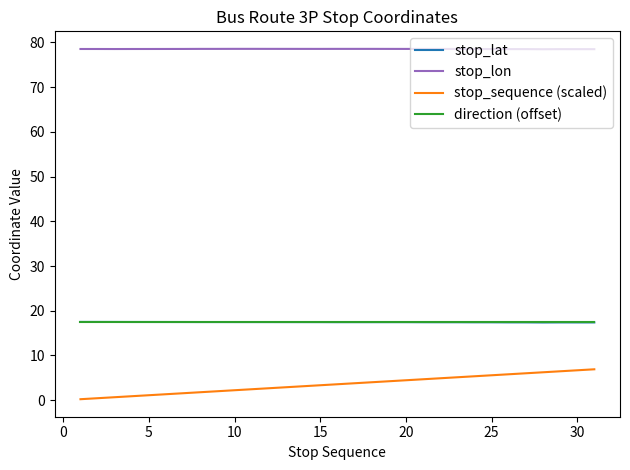

What is the lowest value of the stop_lat series?

17.4